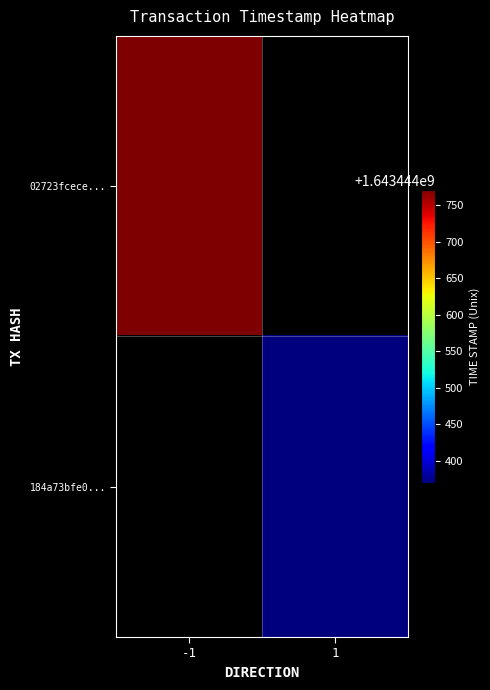

Which series has the largest total across all categories?

02723fcece...